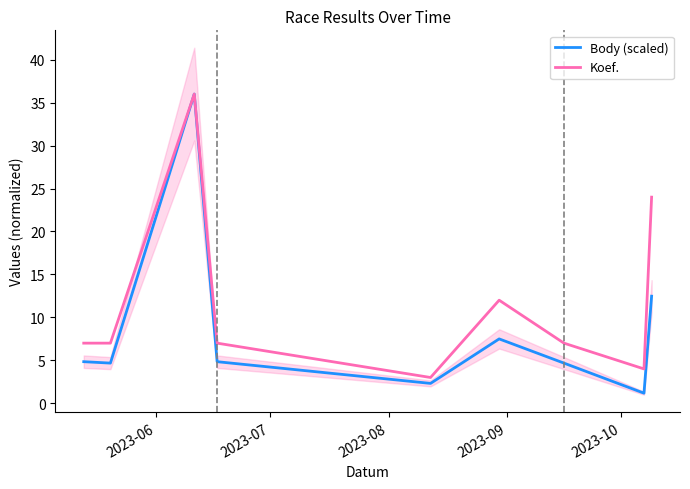

What is the minimum value for Koef.?

3.0